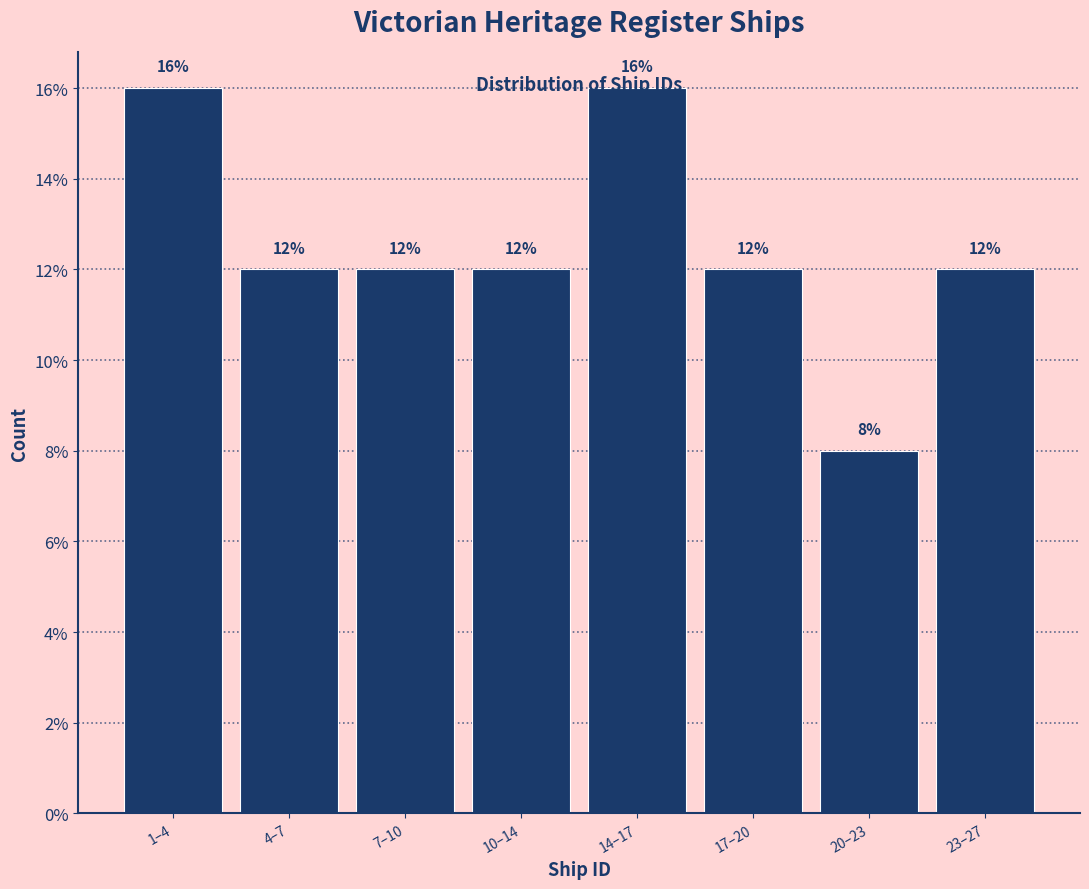

What is the label of the 6th bar from the right?

7–10